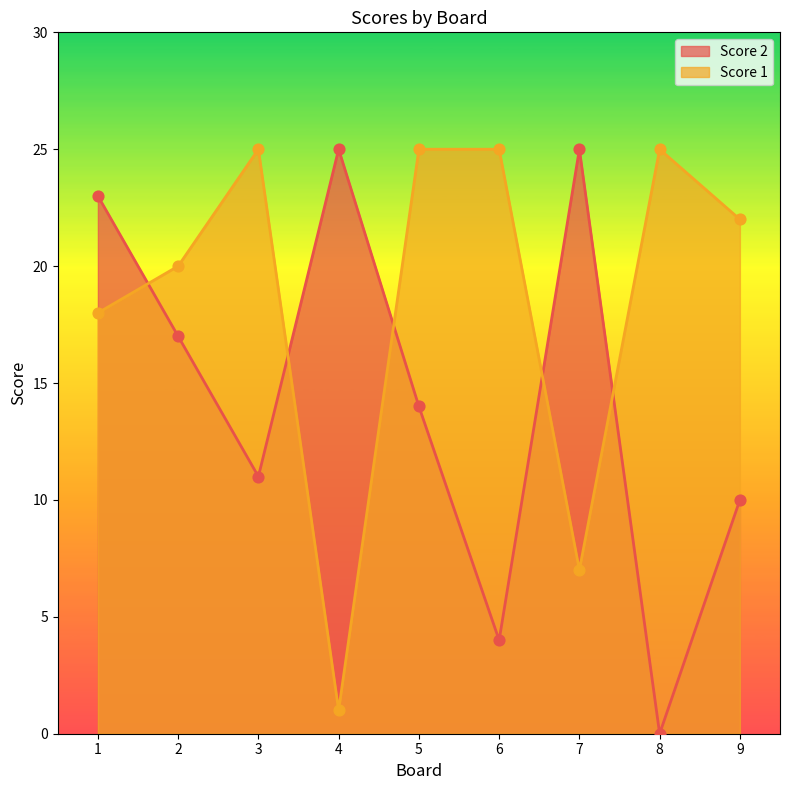

Which series contains the highest Y value?

Score 2